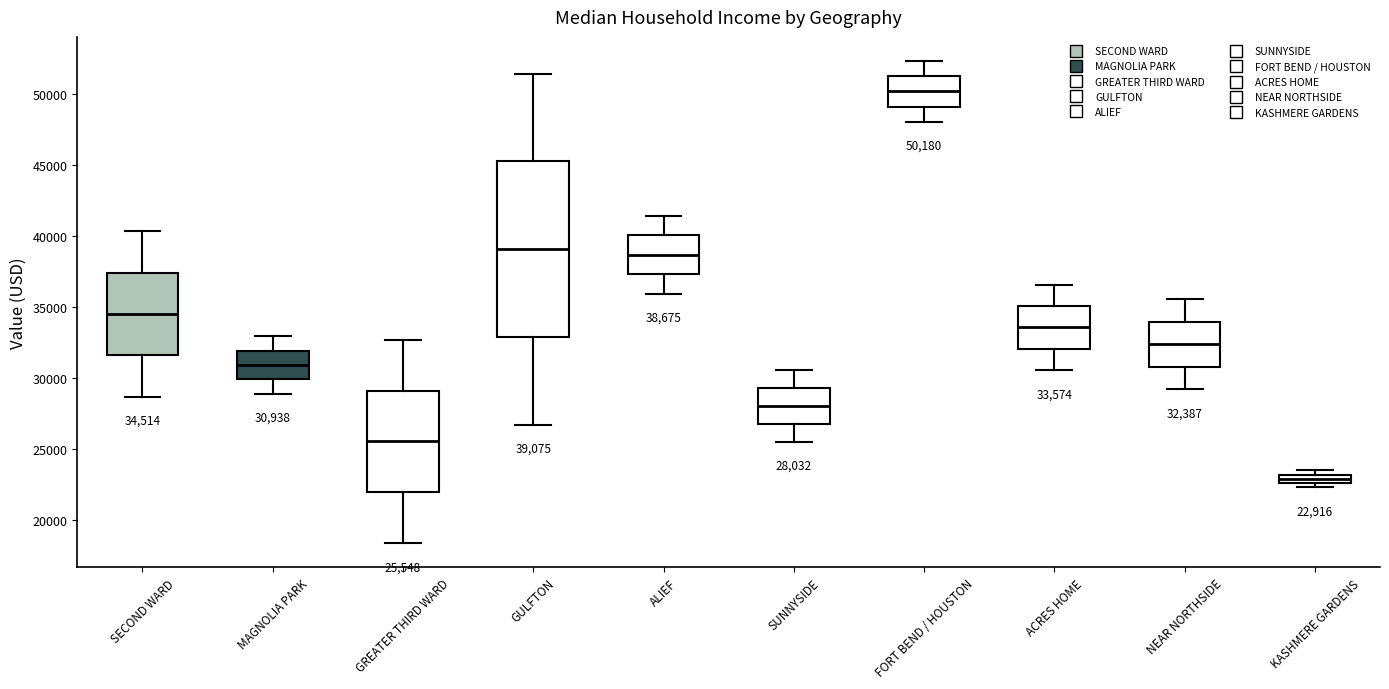

Comparing the boxes themselves (not the whiskers), which one is the tallest?

GULFTON